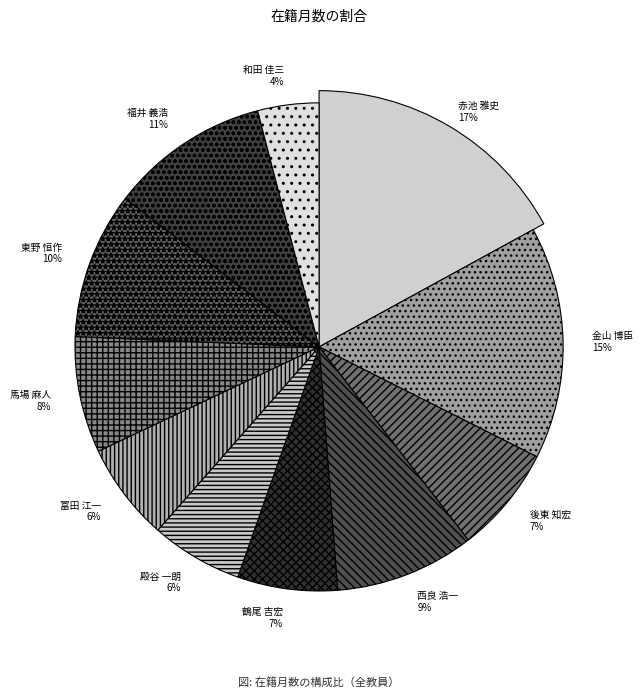

Count the number of slices in the pie.

11